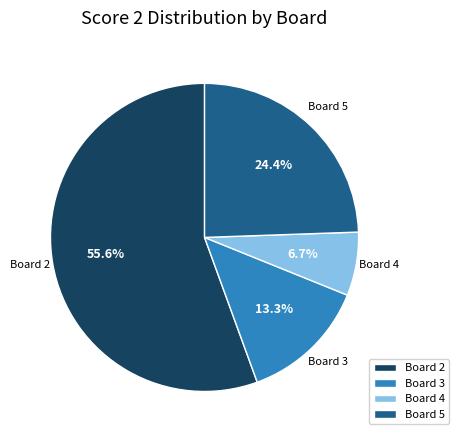

Which slice is the smallest?

Board 4